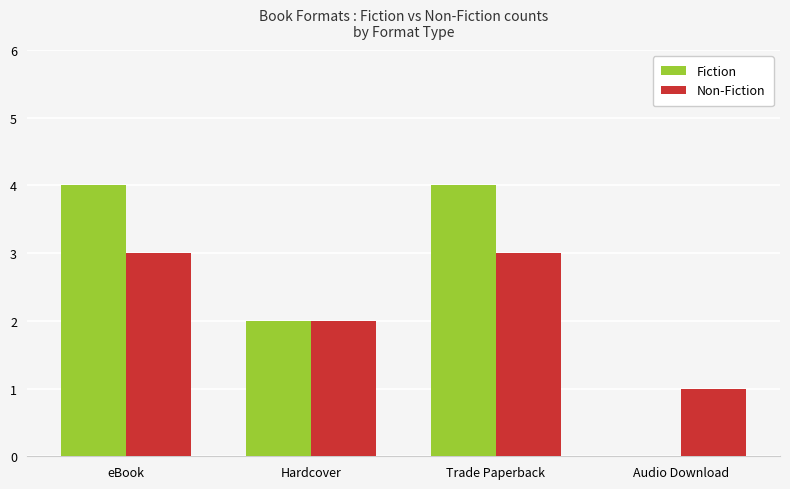

What is the total value across all series at Hardcover?

4